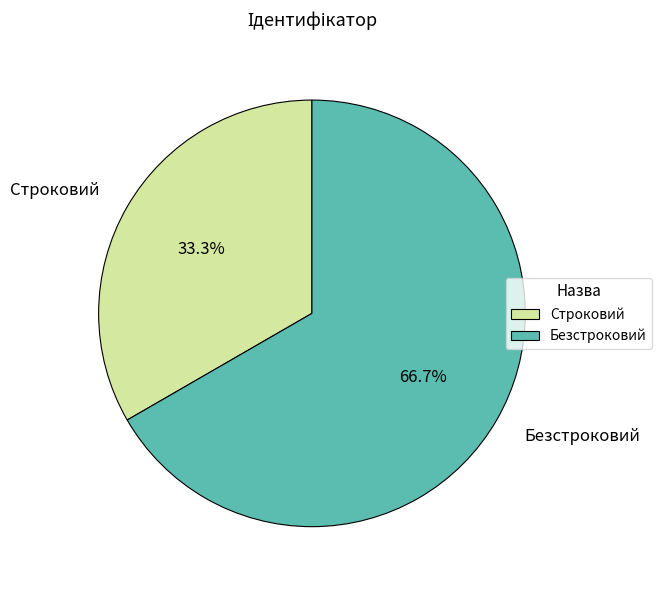

Which slice represents more than half of the pie?

Безстроковий